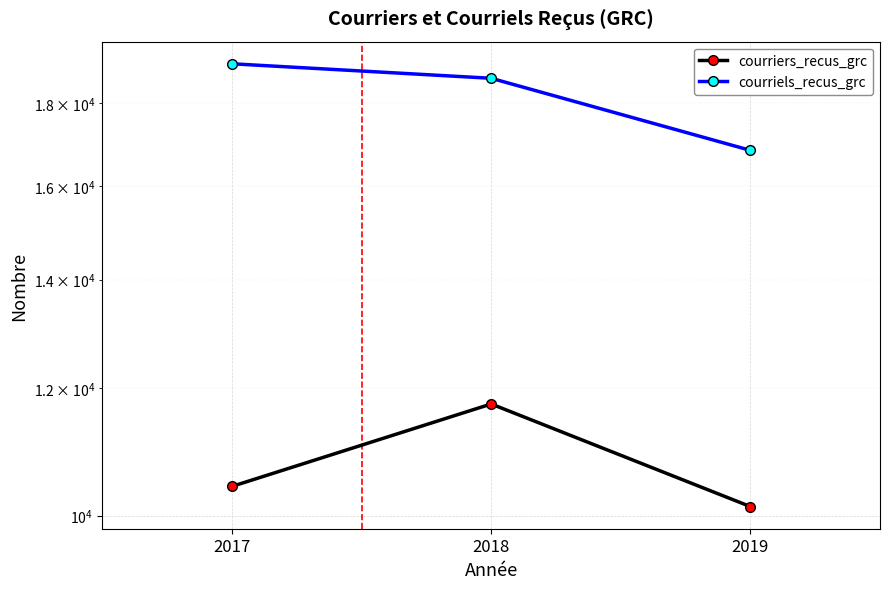

Reading left to right, transcribe all the data shown in this chart.

courriers_recus_grc: 10426	11726	10130
courriels_recus_grc: 19047	18657	16835